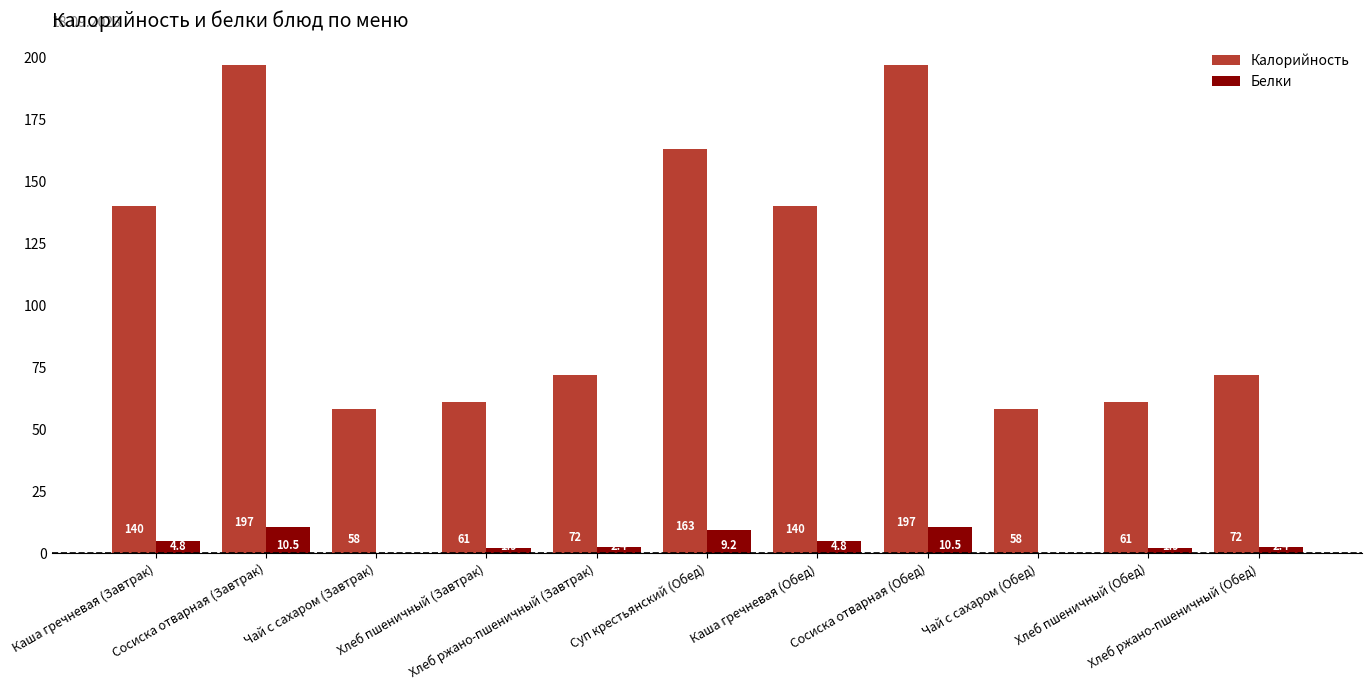

Which series has the largest total across all categories?

Калорийность